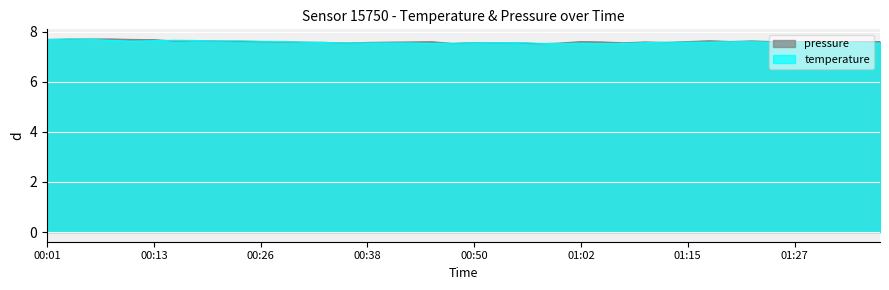

After their last crossing, which series has the higher values: temperature or pressure_norm?

pressure_norm